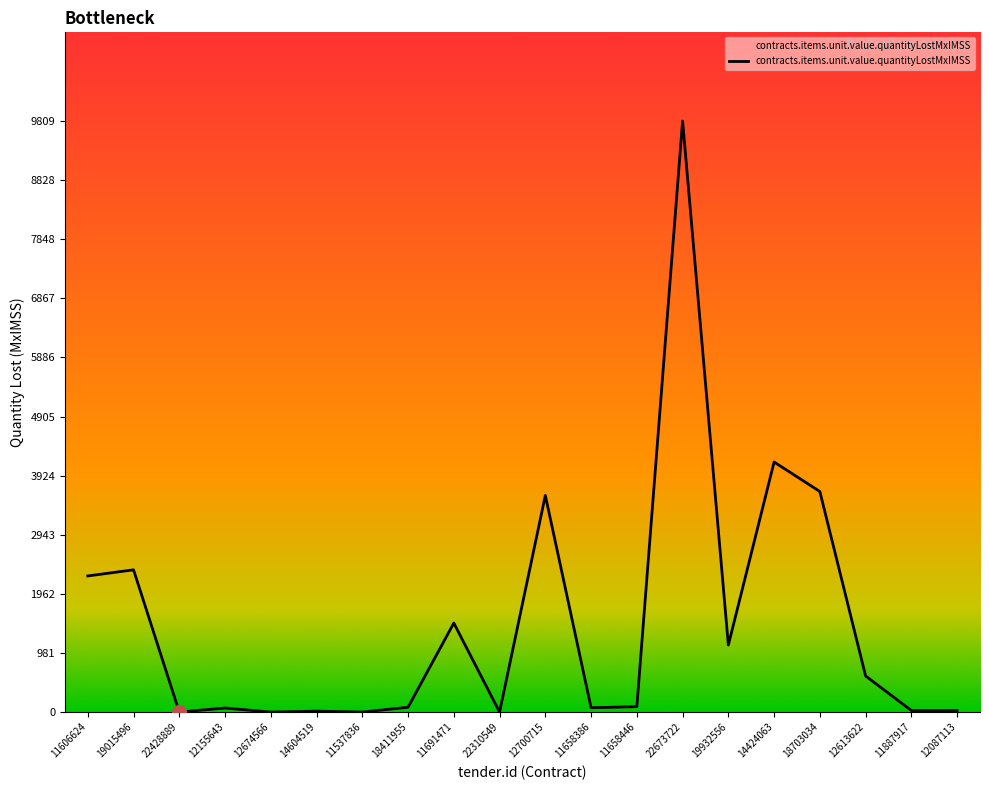

At which category does the chart reach its peak across all series?

22673722